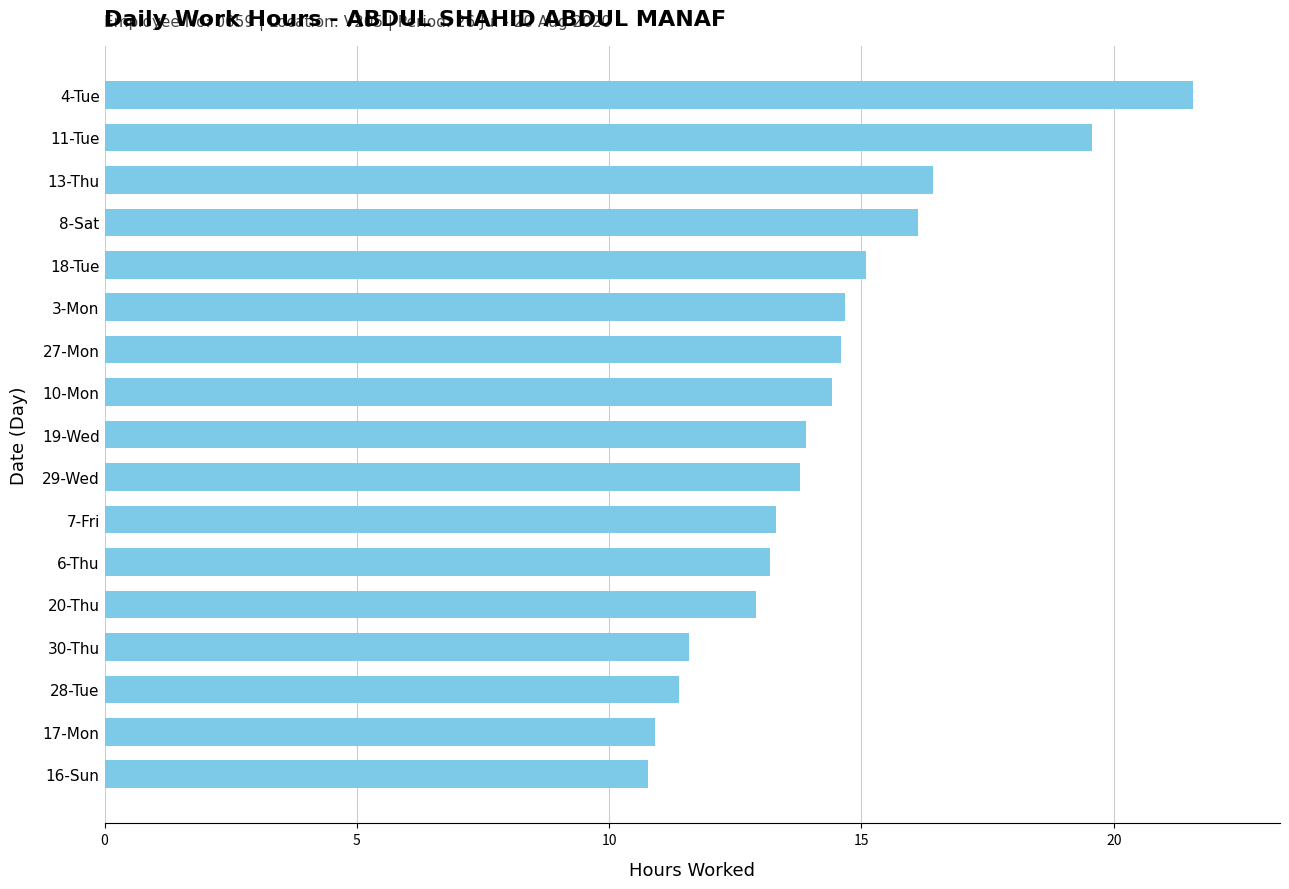

What is the label of the 3rd bar from the bottom?

28-Tue